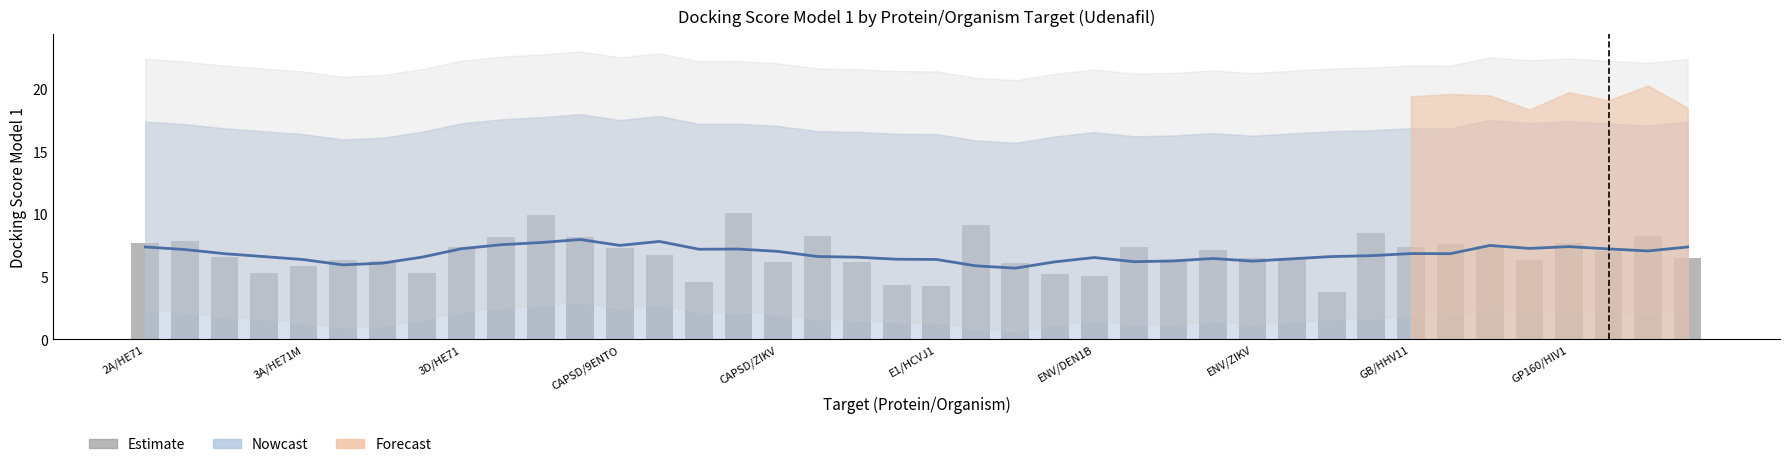

Is the value of Nowcast at 15 greater than the value of Estimate at ENV/ZIKV?

Yes